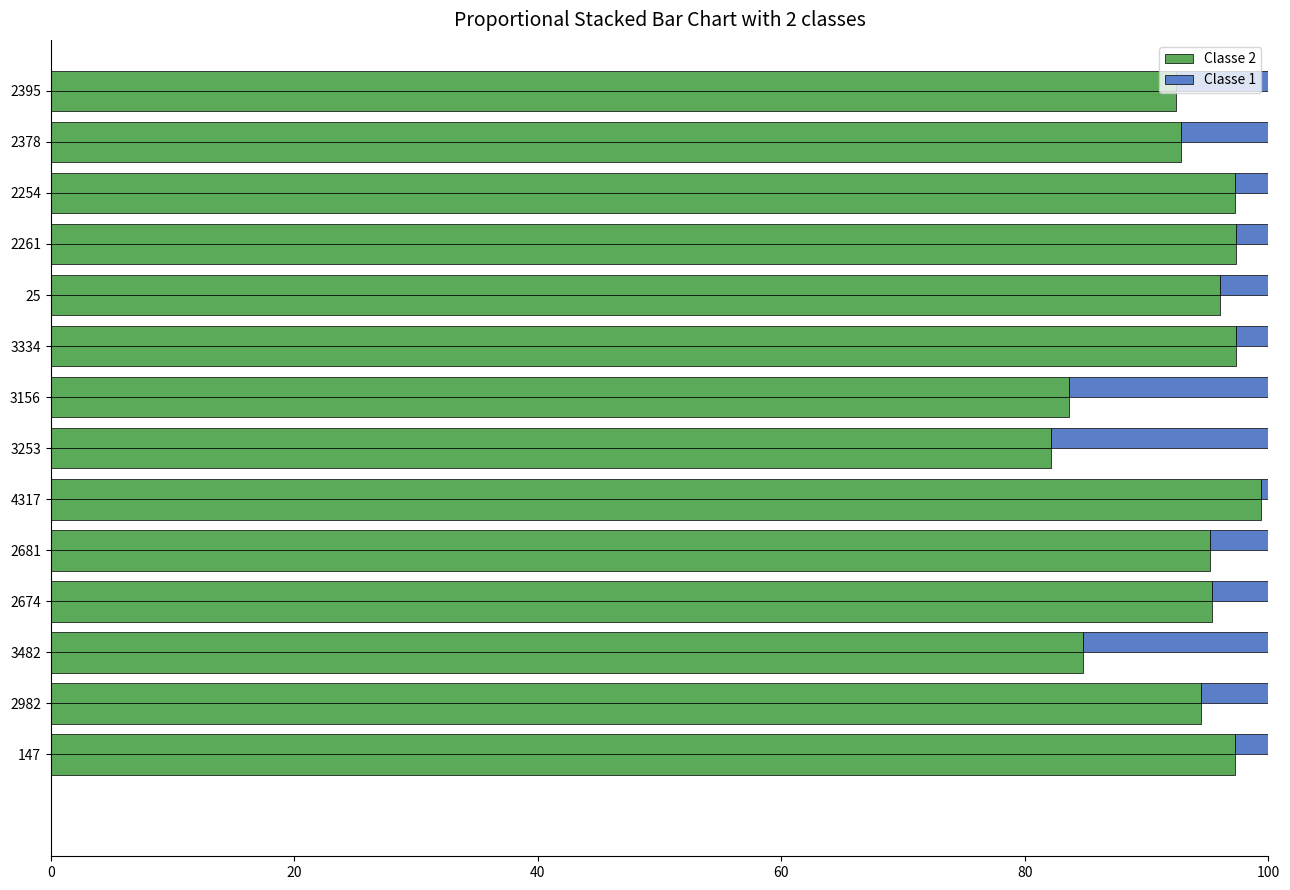

How many bars are there in each group?

2